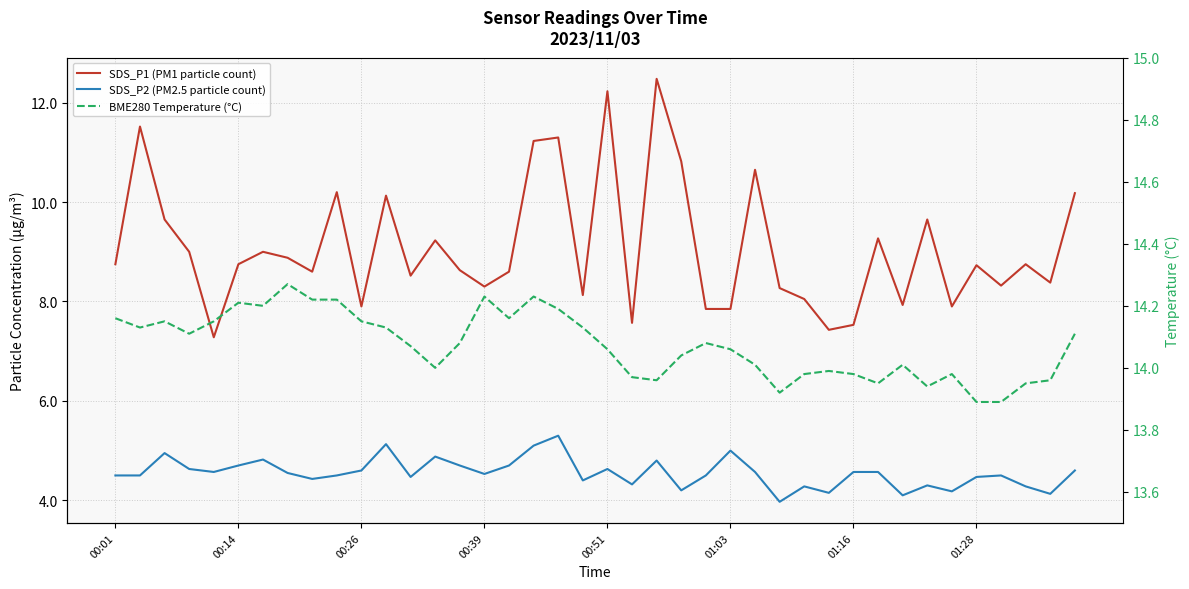

Is the value of BME280 Temperature (°C) at 35 greater than the value of SDS_P2 (PM2.5 particle count) at 00:39?

Yes